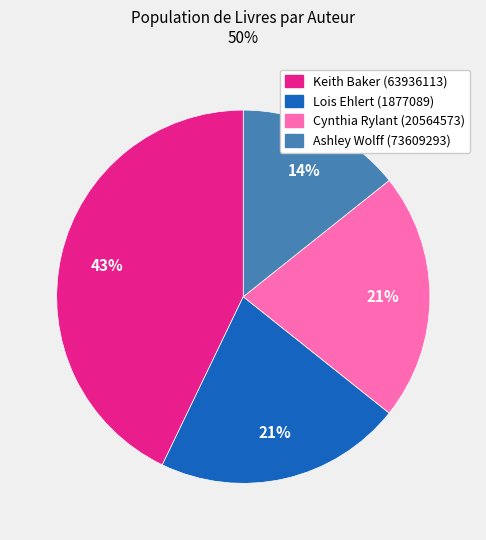

To the nearest percent, what portion does Cynthia Rylant (20564573) represent?

21%